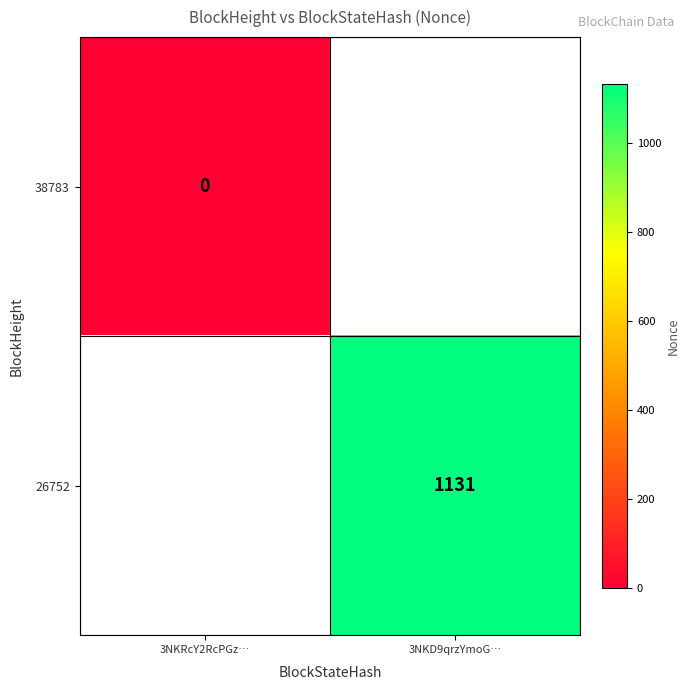

At how many categories does at least one series exceed 602?

1